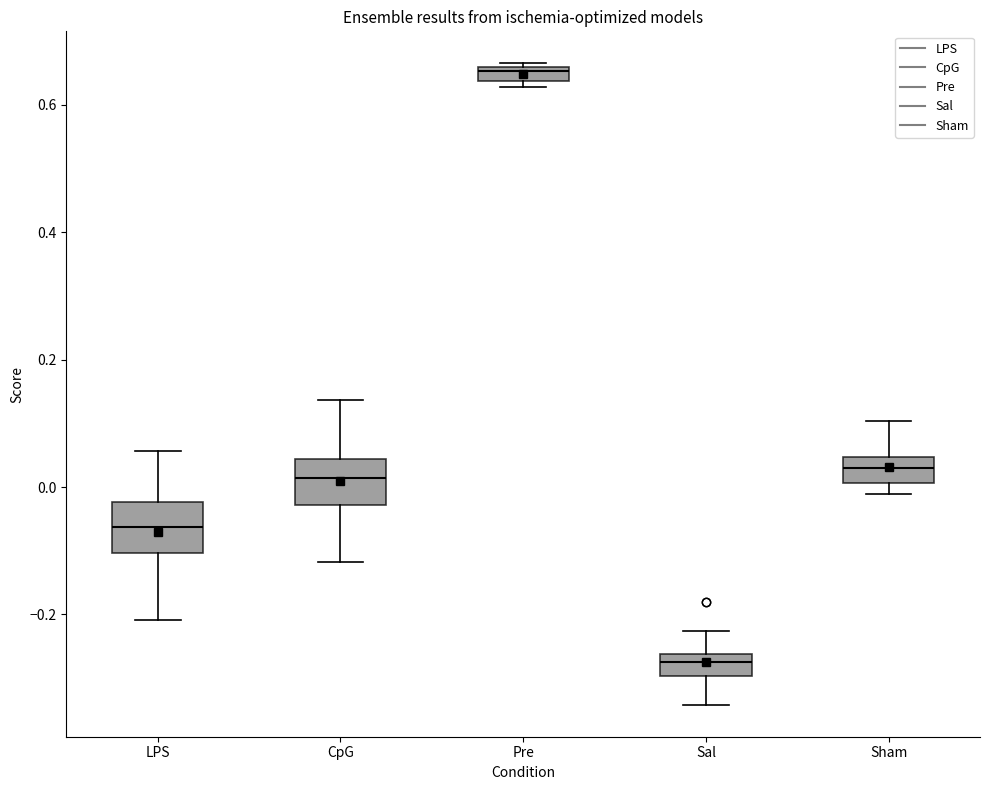

Which box has the highest median line?

Pre